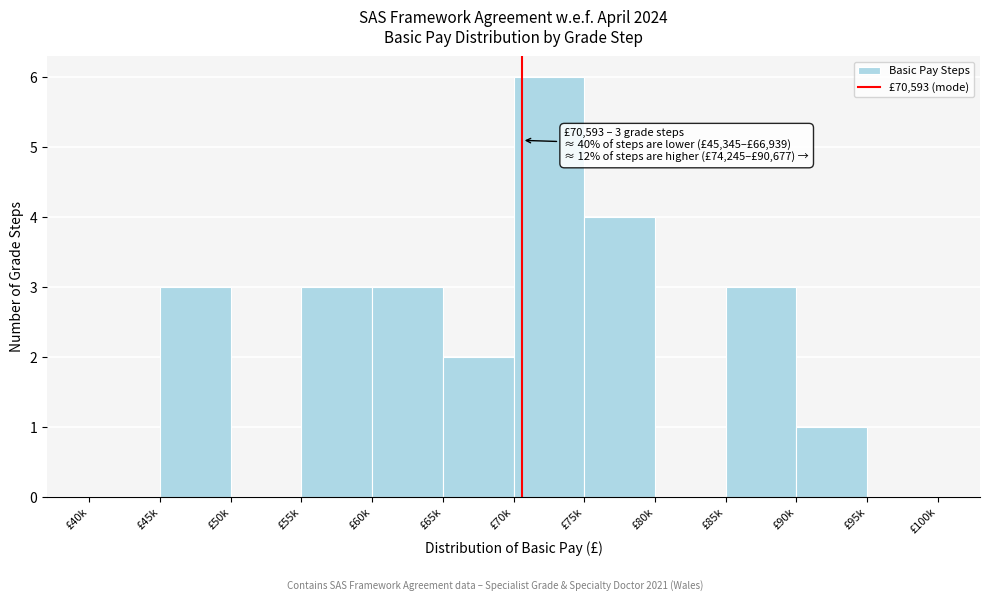

Reading right to left, what are all the values shown in this chart?

£95k=0	£90k=1	£85k=3	£80k=0	£75k=4	£70k=6	£65k=2	£60k=3	£55k=3	£50k=0	£45k=3	£40k=0